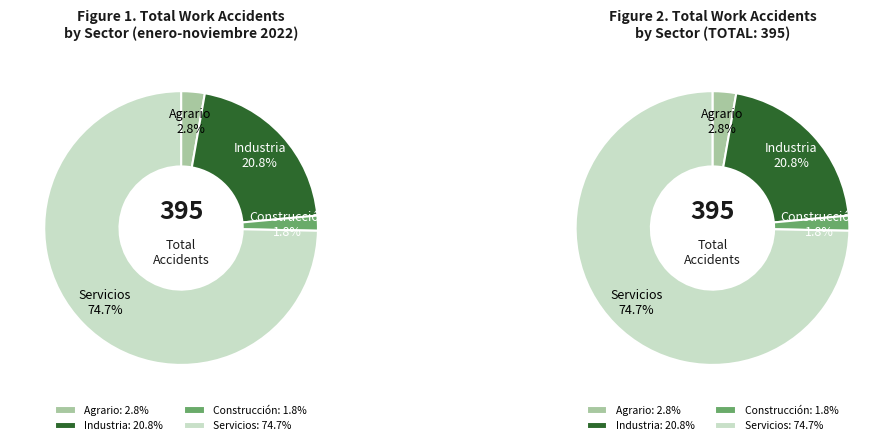

To the nearest percent, what is the difference between the Construcción and Servicios slice percentages?

73%